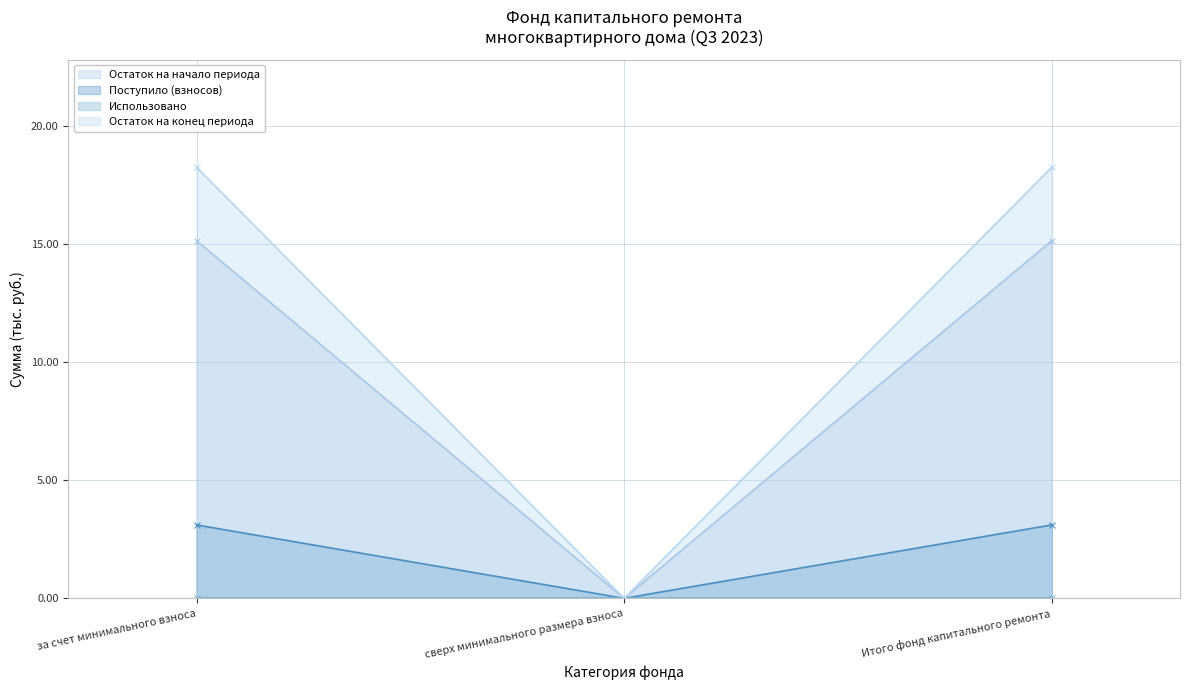

Rank the series at сверх минимального размера взноса from lowest to highest value.

Остаток на начало периода (line), Поступило (взносов) (line), Использовано (line), Остаток на конец периода (line)